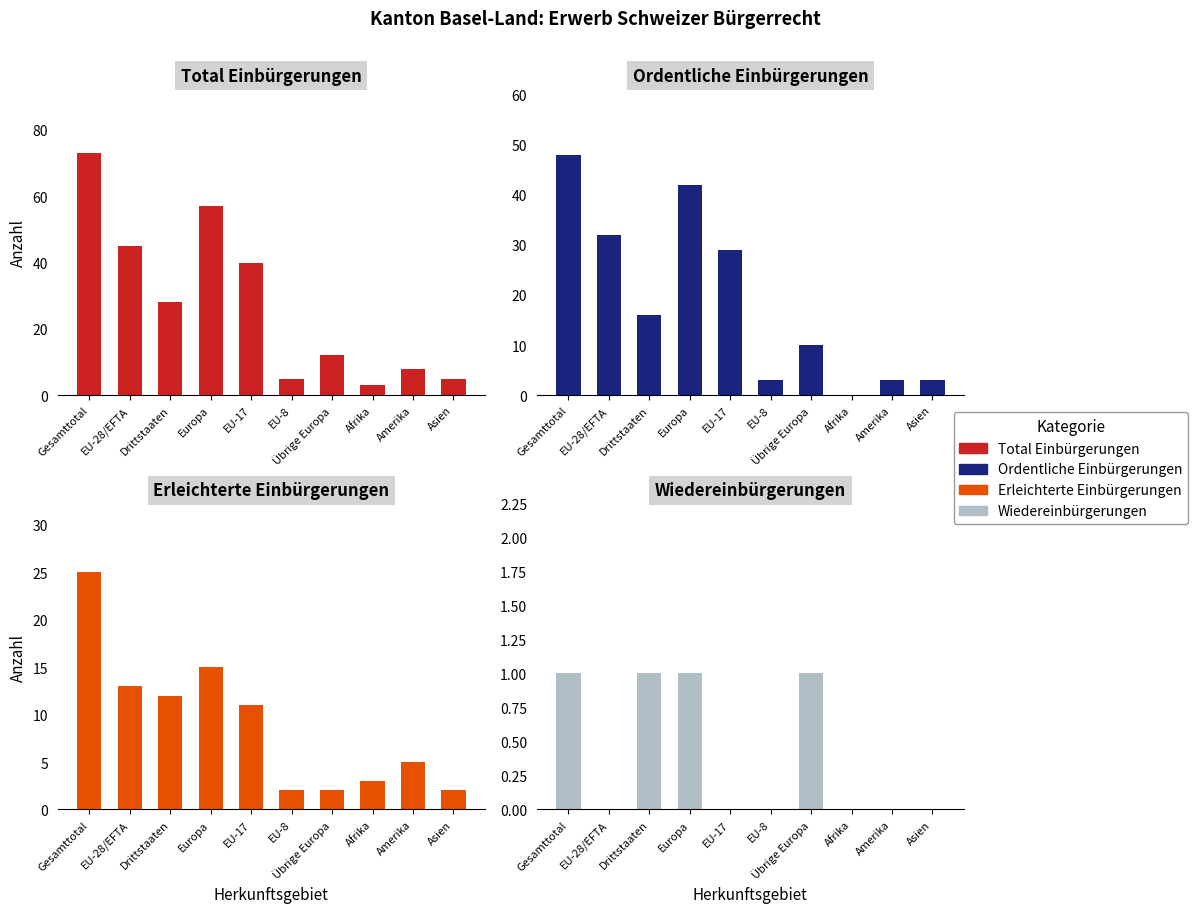

How many data points in Ordentliche Einbürgerungen are less than 16?

5